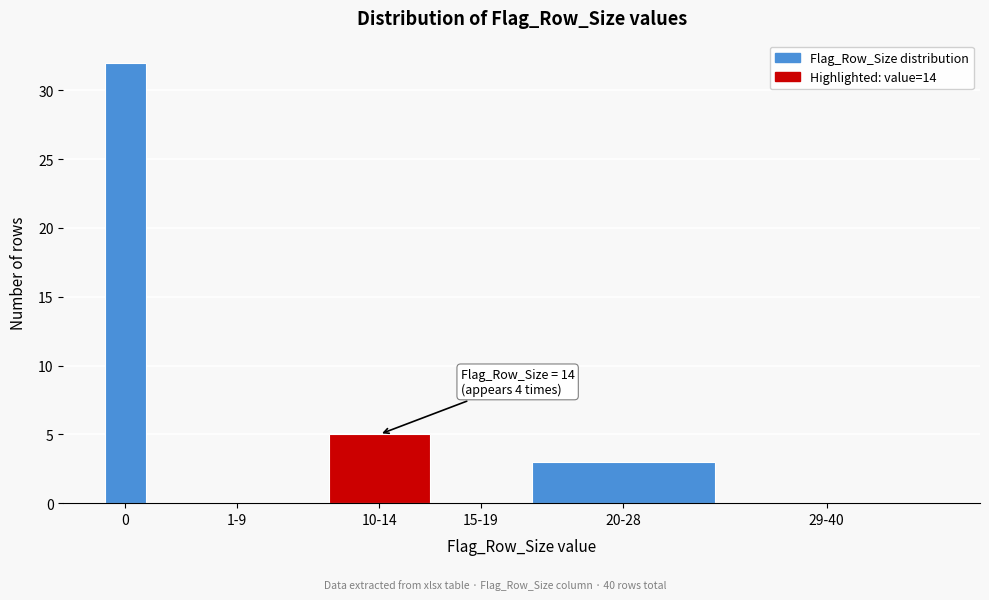

Reading right to left, what are all the values shown in this chart?

29-40=0	20-28=3	15-19=0	10-14=5	1-9=0	0=32